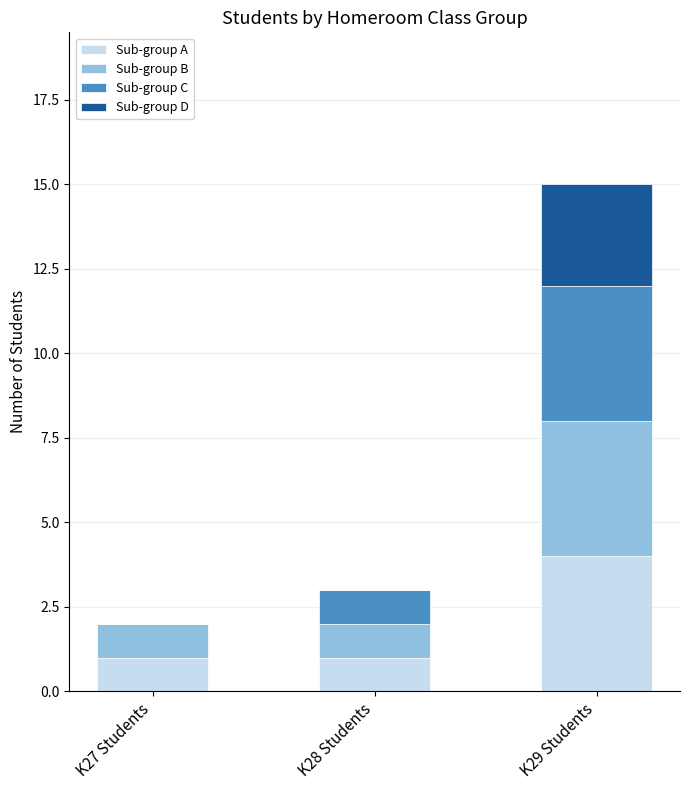

What is the maximum value for Sub-group A?

4